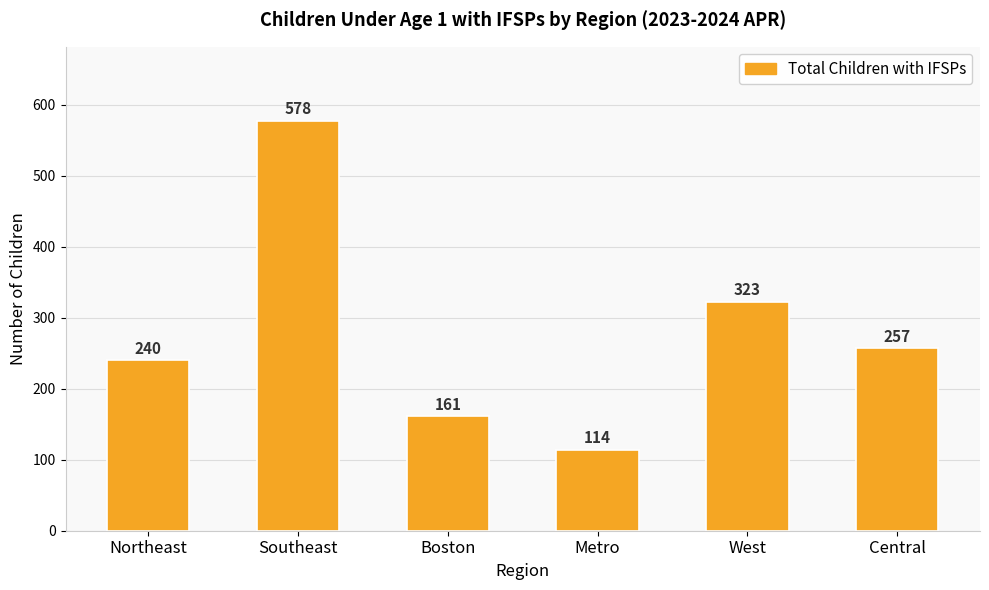

What is the average value?

279